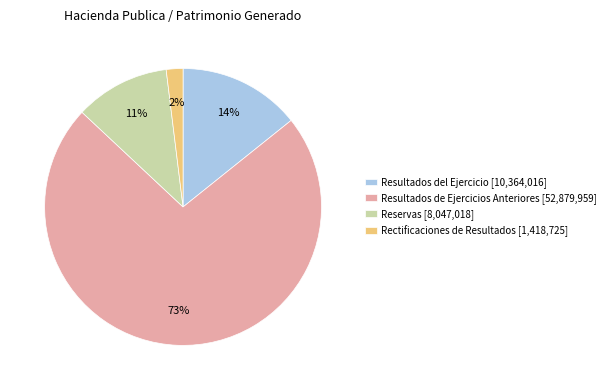

To the nearest percent, what is the average slice percentage?

25%